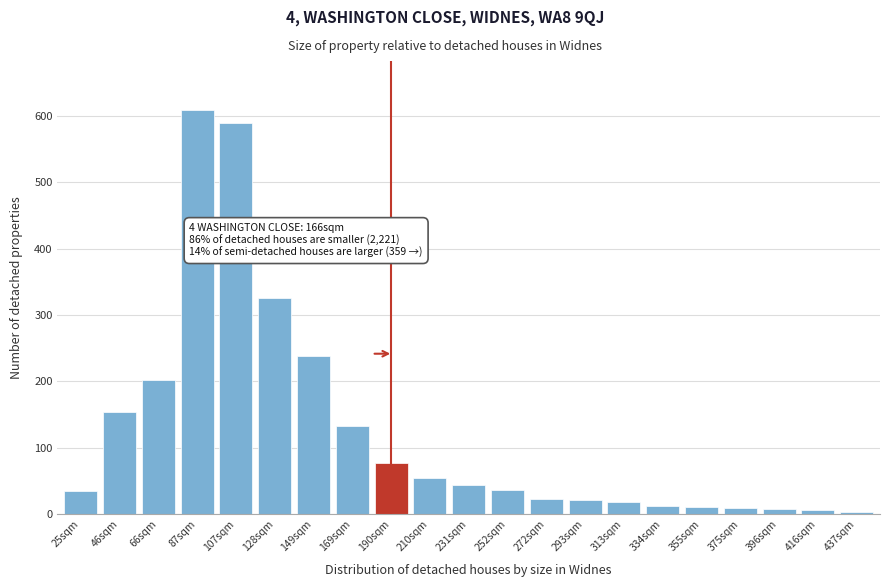

Which category has the highest value across all series?

87sqm